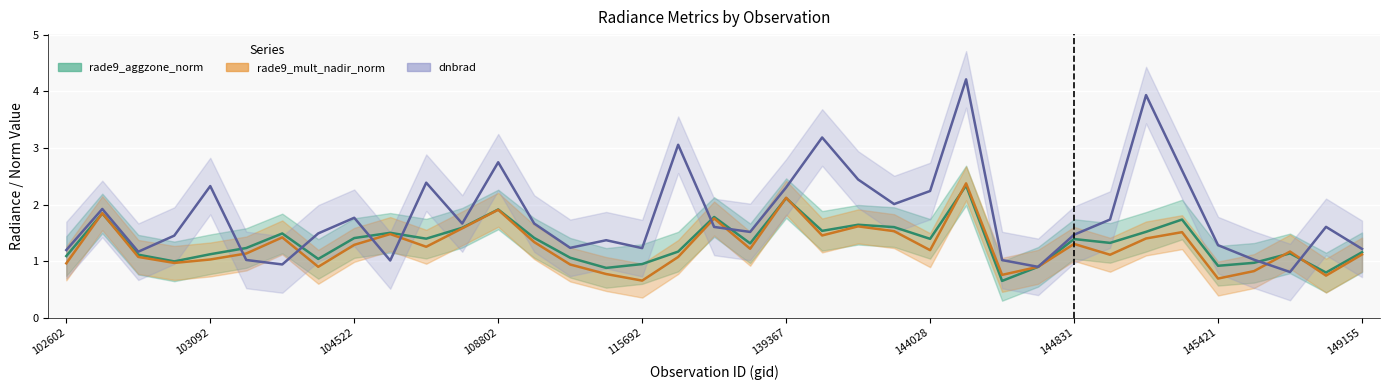

Which series changed the most between 102964 and 109147?

rade9_aggzone_norm